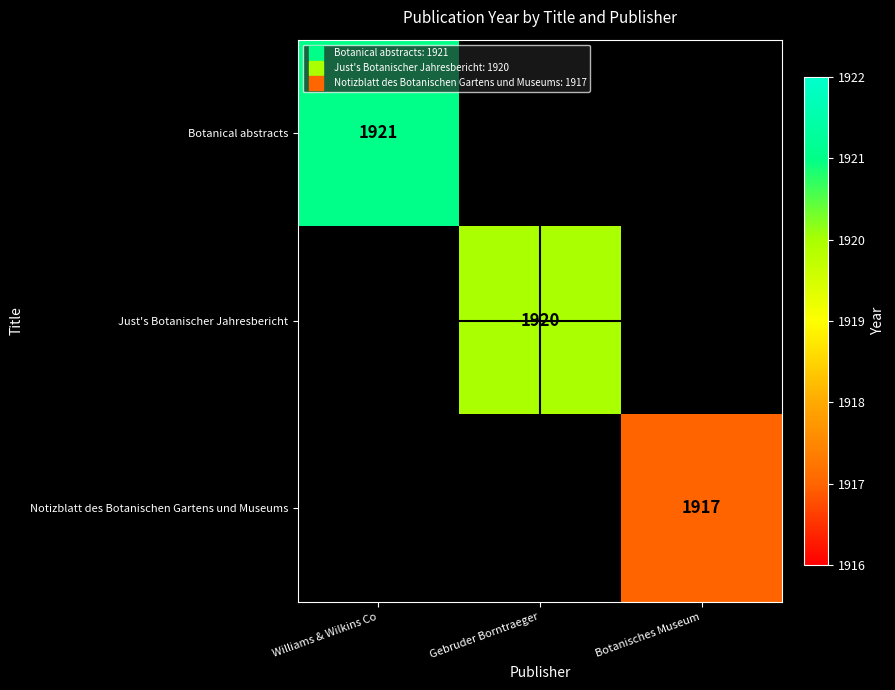

Is the value of Just's Botanischer Jahresbericht at Gebruder Borntraeger greater than the value of Notizblatt des Botanischen Gartens und Museums at Williams & Wilkins Co?

No